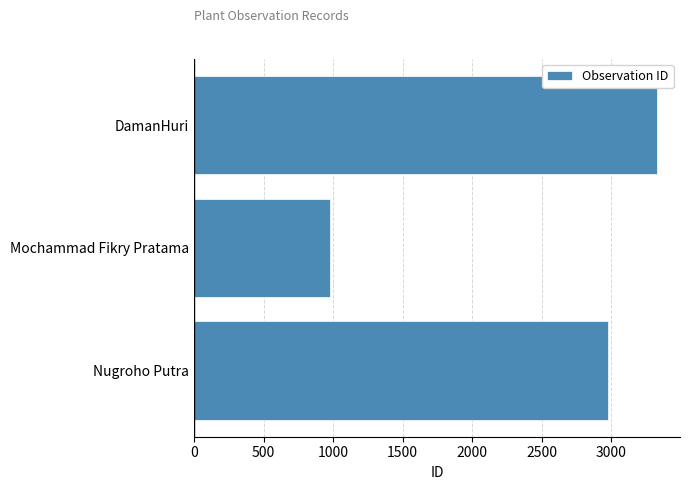

Rank the categories by value from highest to lowest.

DamanHuri, Nugroho Putra, Mochammad Fikry Pratama